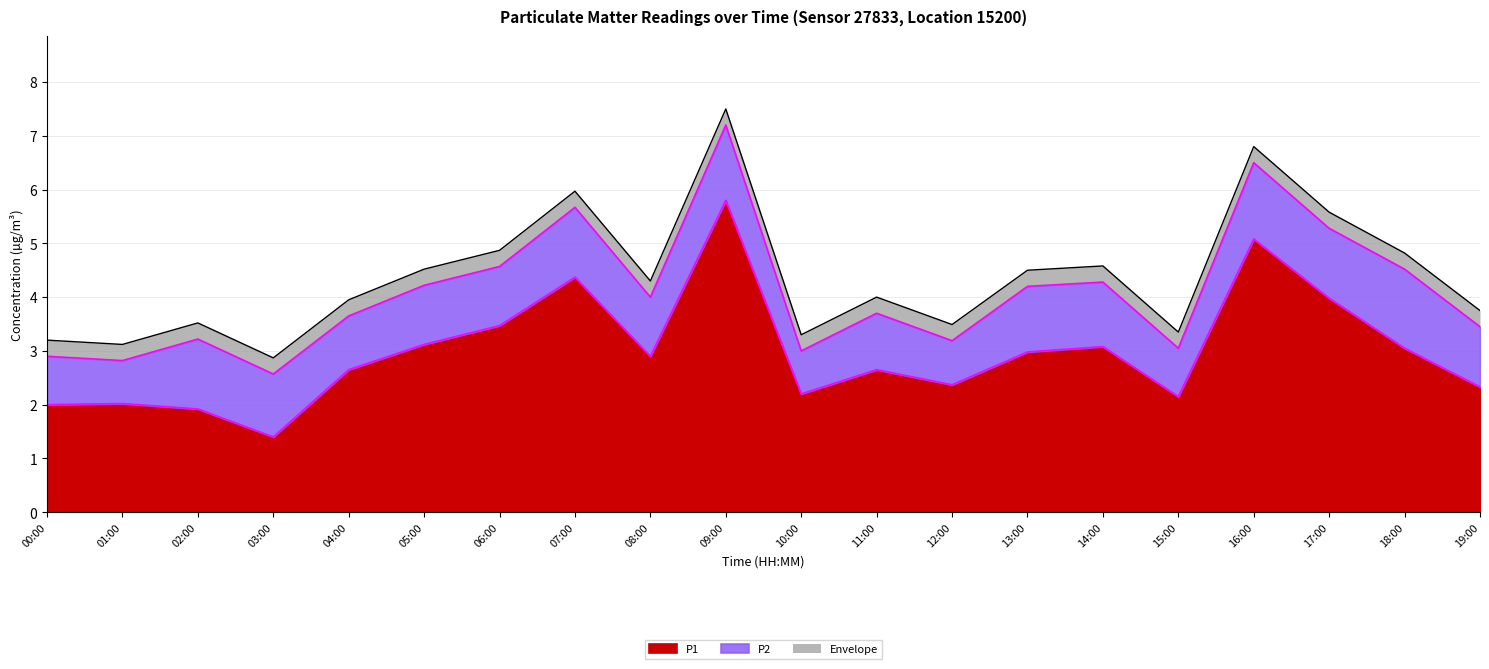

What is the difference between the values at 06:00 and 04:00?

0.8